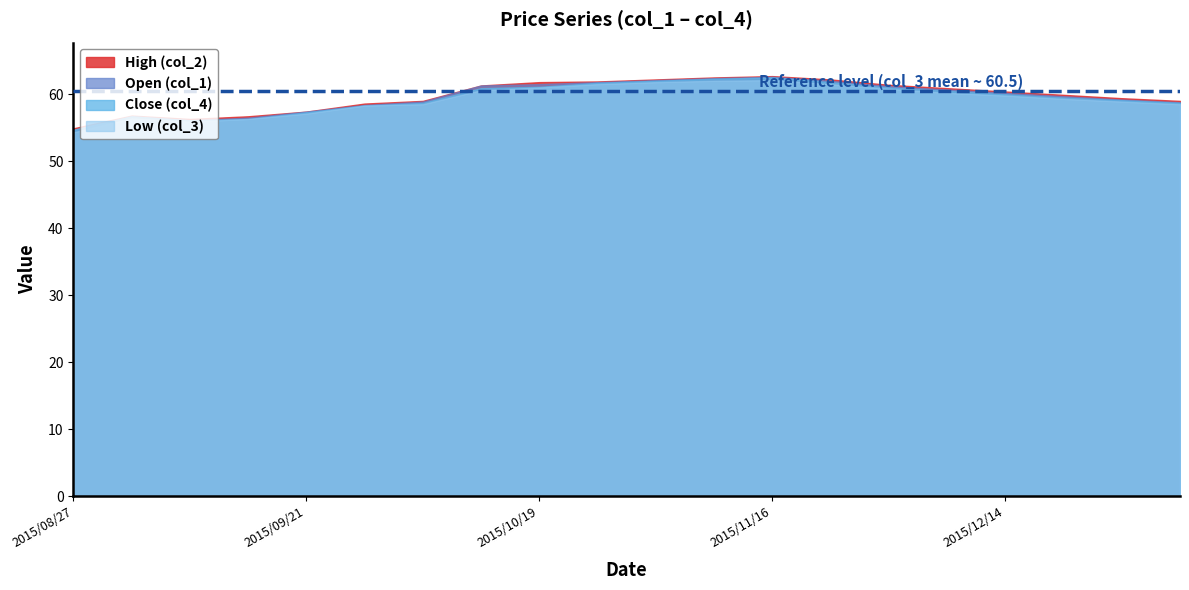

What is the difference between the maximum and minimum values in the Low (col_3) series?

7.8